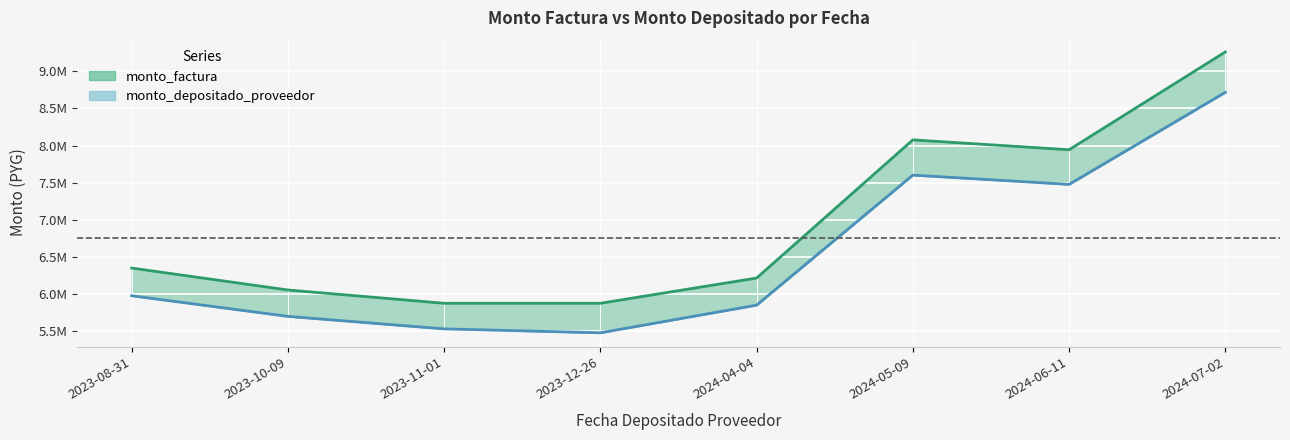

True or false: monto_depositado_proveedor and monto_factura intersect in this chart.

False